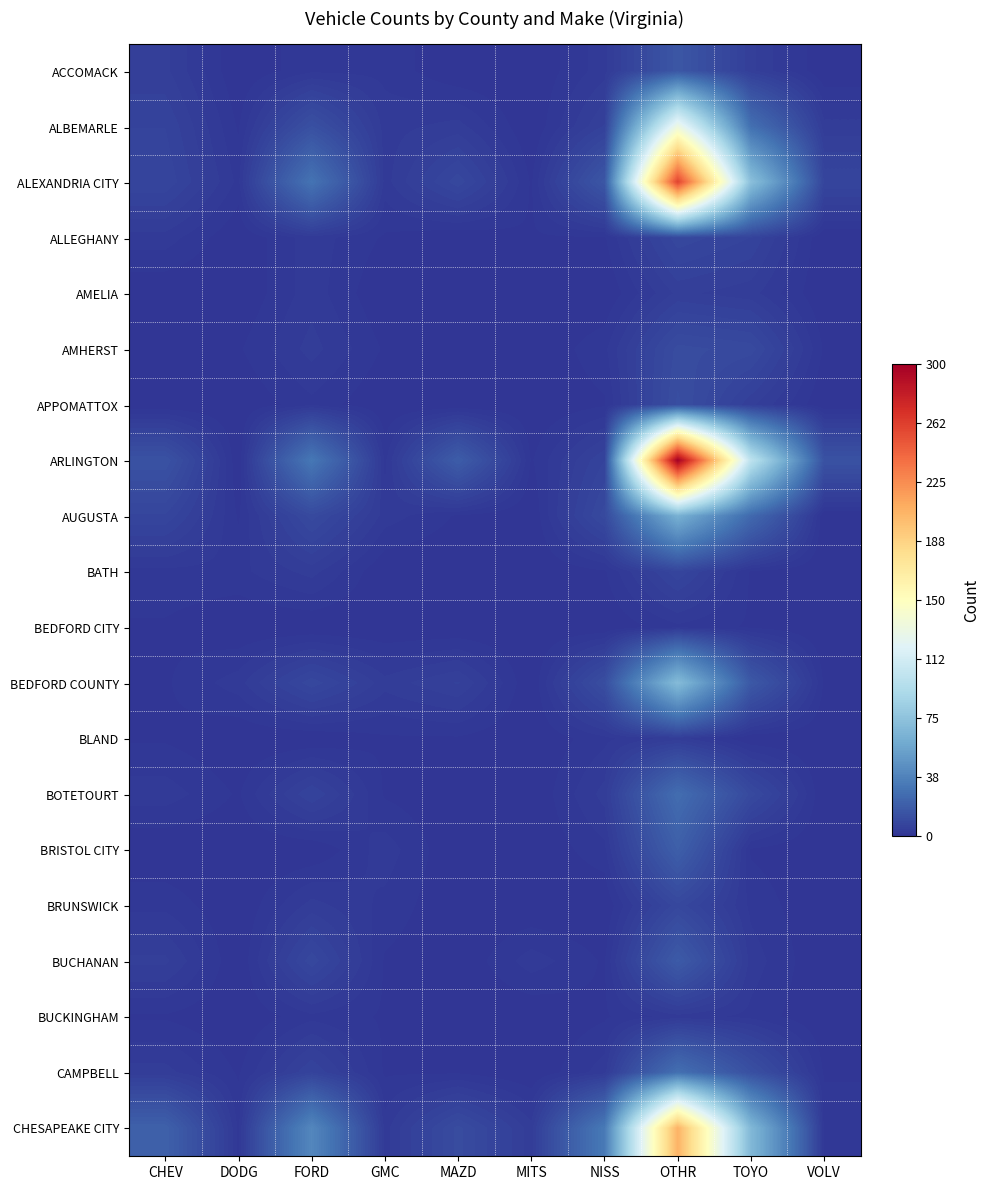

Which label corresponds to the smallest value in the chart?

DODG